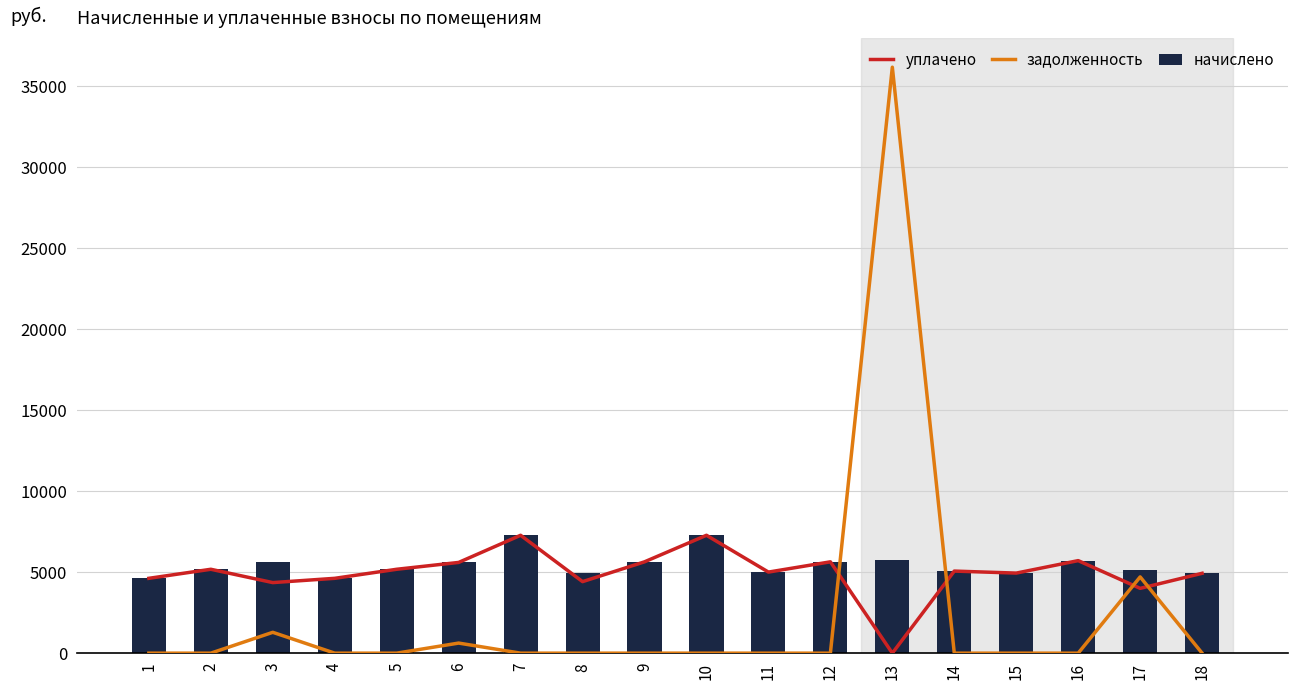

Count the number of data series in this chart.

3